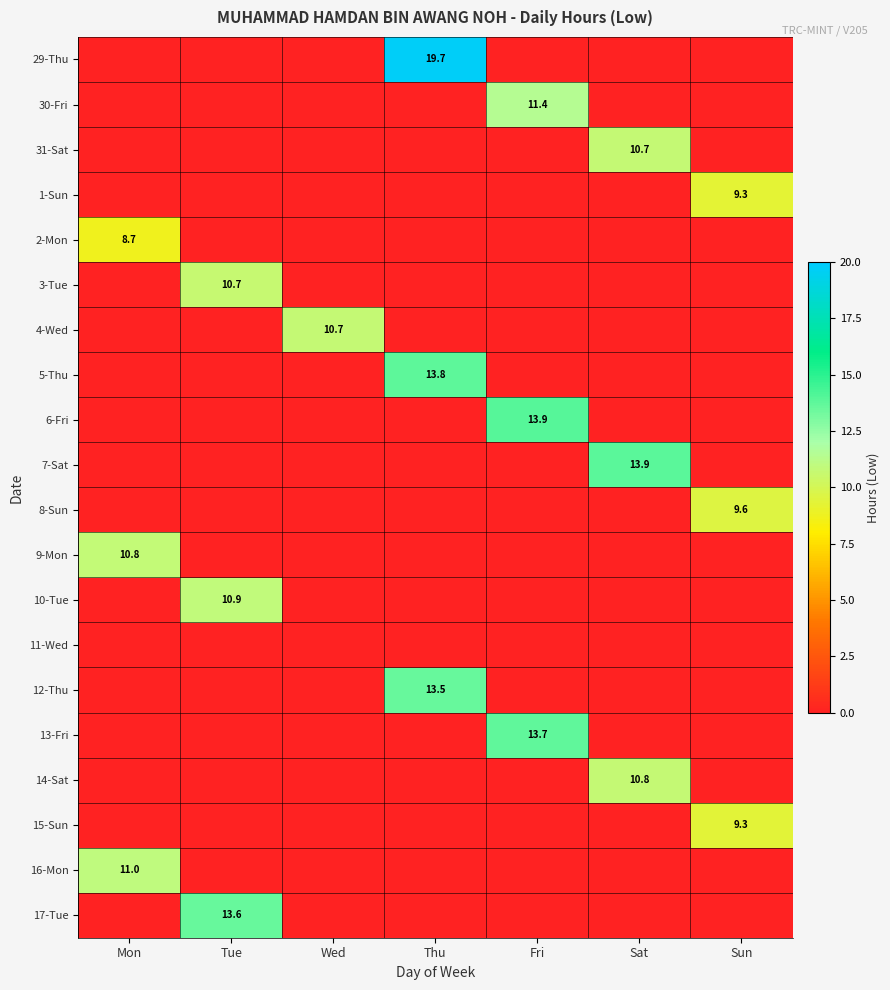

Rank the series at Sat from highest to lowest value.

7-Sat, 14-Sat, 31-Sat, 29-Thu, 30-Fri, 1-Sun, 2-Mon, 3-Tue, 4-Wed, 5-Thu, 6-Fri, 8-Sun, 9-Mon, 10-Tue, 11-Wed, 12-Thu, 13-Fri, 15-Sun, 16-Mon, 17-Tue